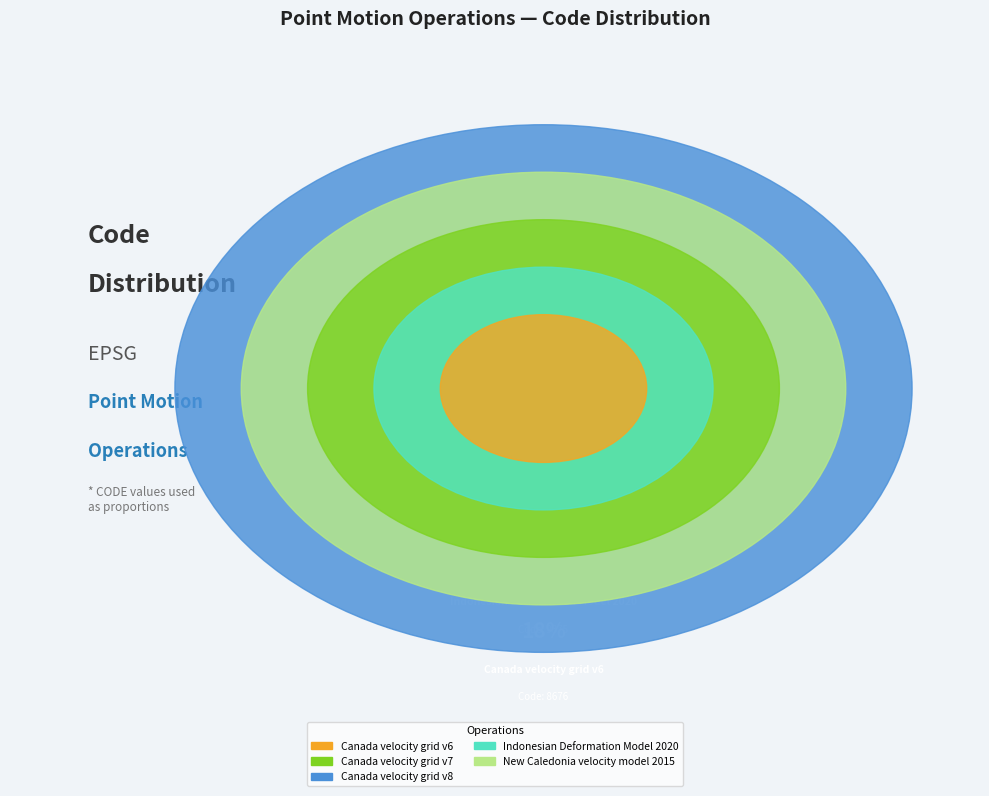

Is there a majority slice in this chart?

No